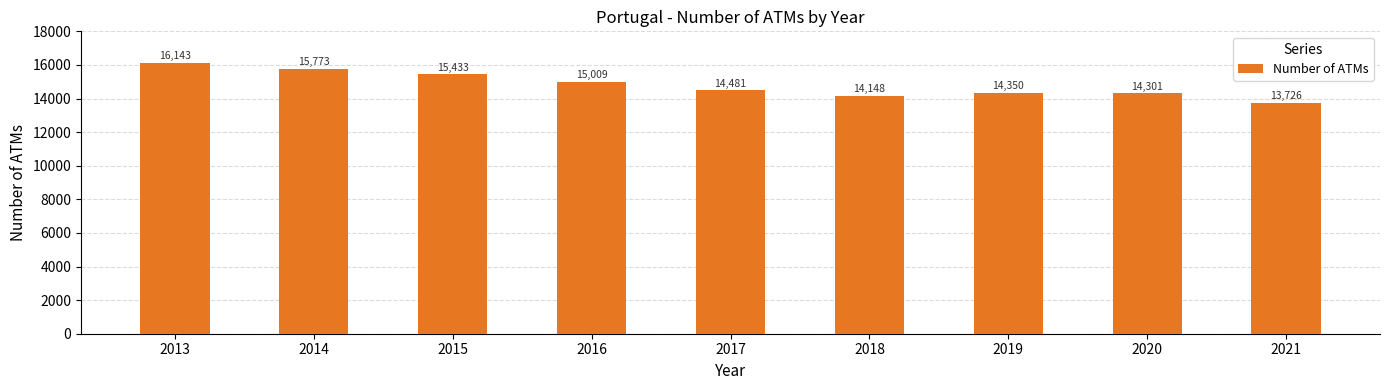

What is the maximum value shown in the chart?

16143